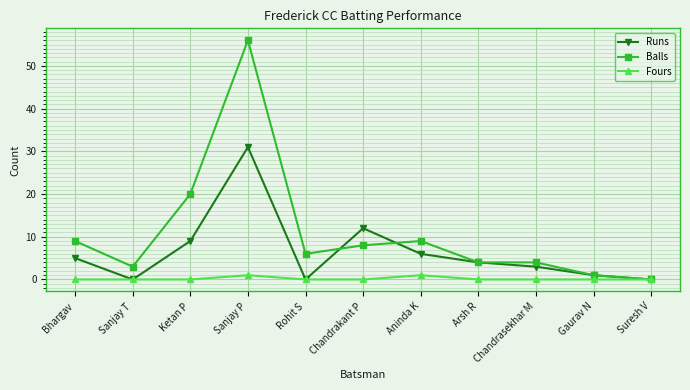

What is the difference between the highest and lowest values at Ketan P?

20